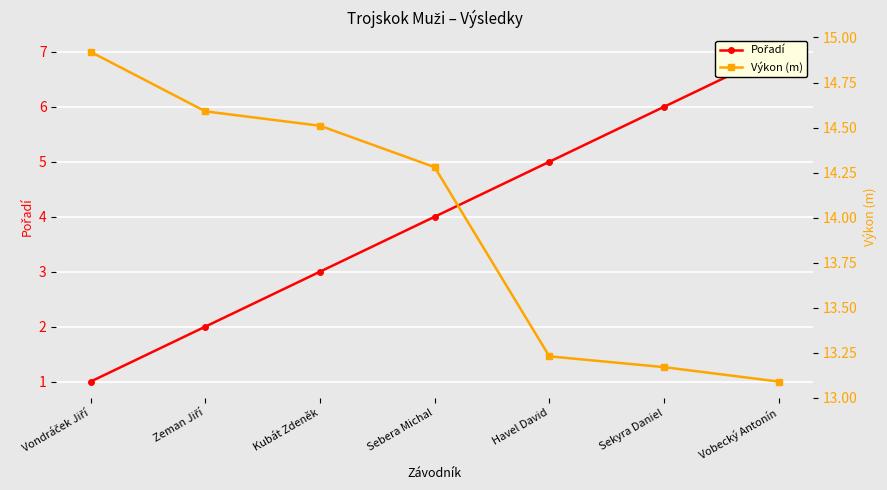

Reading right to left, extract all data points from this chart.

Pořadí: 7.0	6.0	5.0	4.0	3.0	2.0	1.0
Výkon (m): 13.1	13.2	13.2	14.3	14.5	14.6	14.9